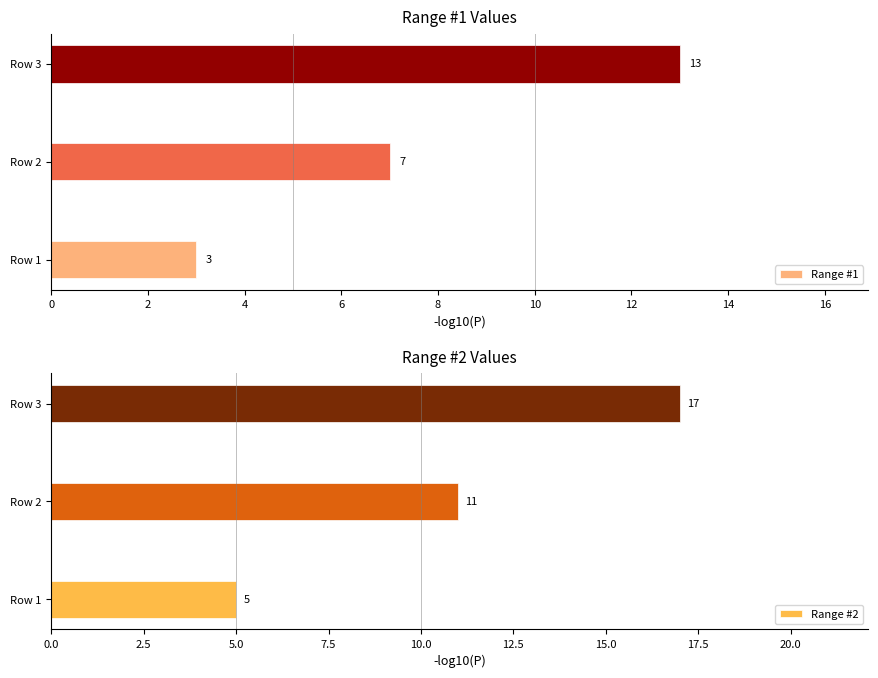

What is the value of the Range #1 bar at the 2nd from the left?

7